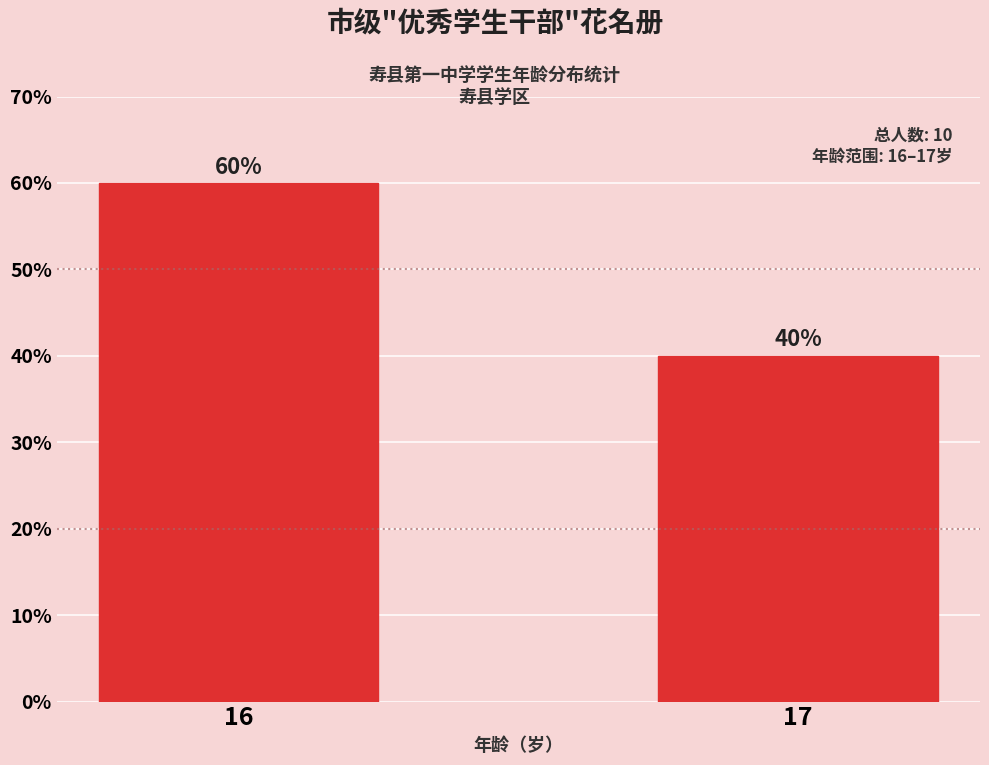

Between 17 and 16, which is larger?

16